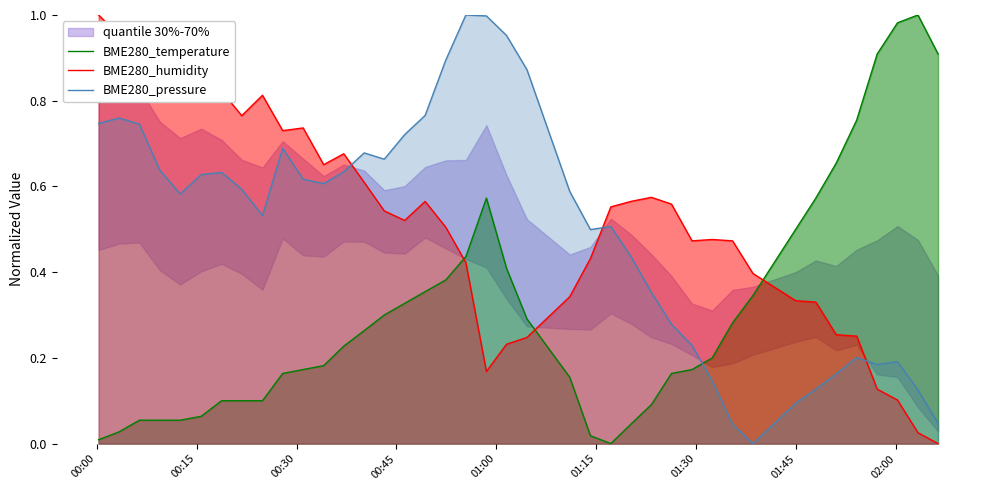

True or false: BME280_pressure and BME280_humidity cross at least once.

True